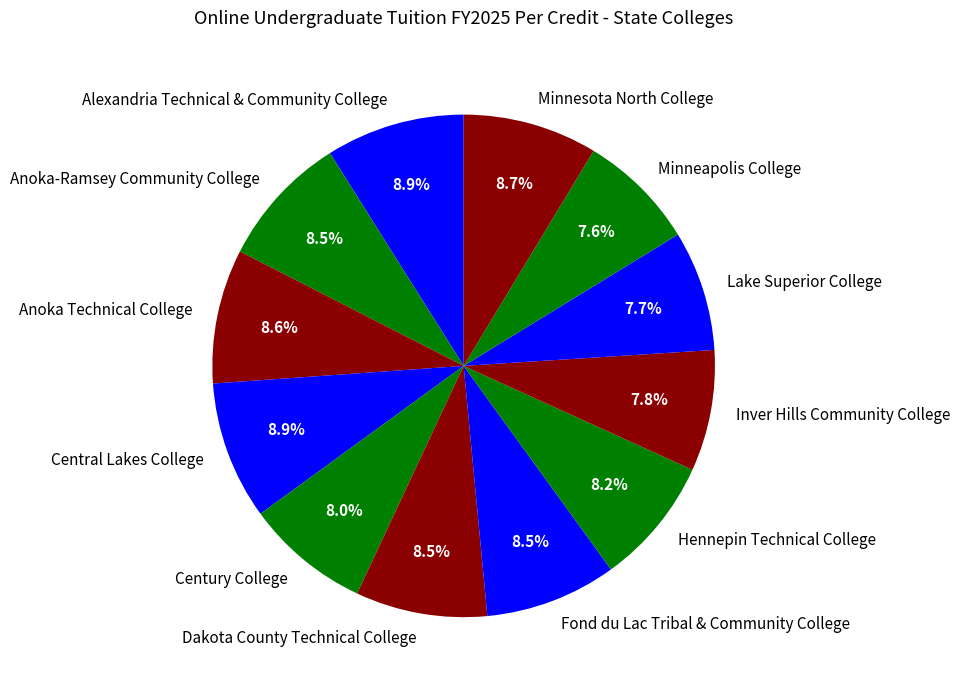

Which has a higher value, Century College or Alexandria Technical & Community College?

Alexandria Technical & Community College